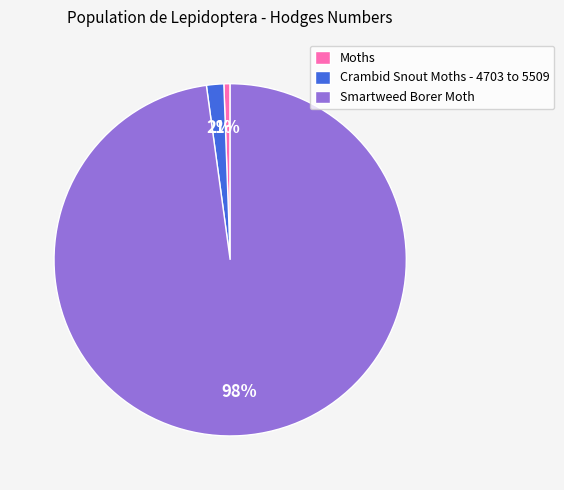

To the nearest percent, what is the combined percentage of Moths and Smartweed Borer Moth?

98%